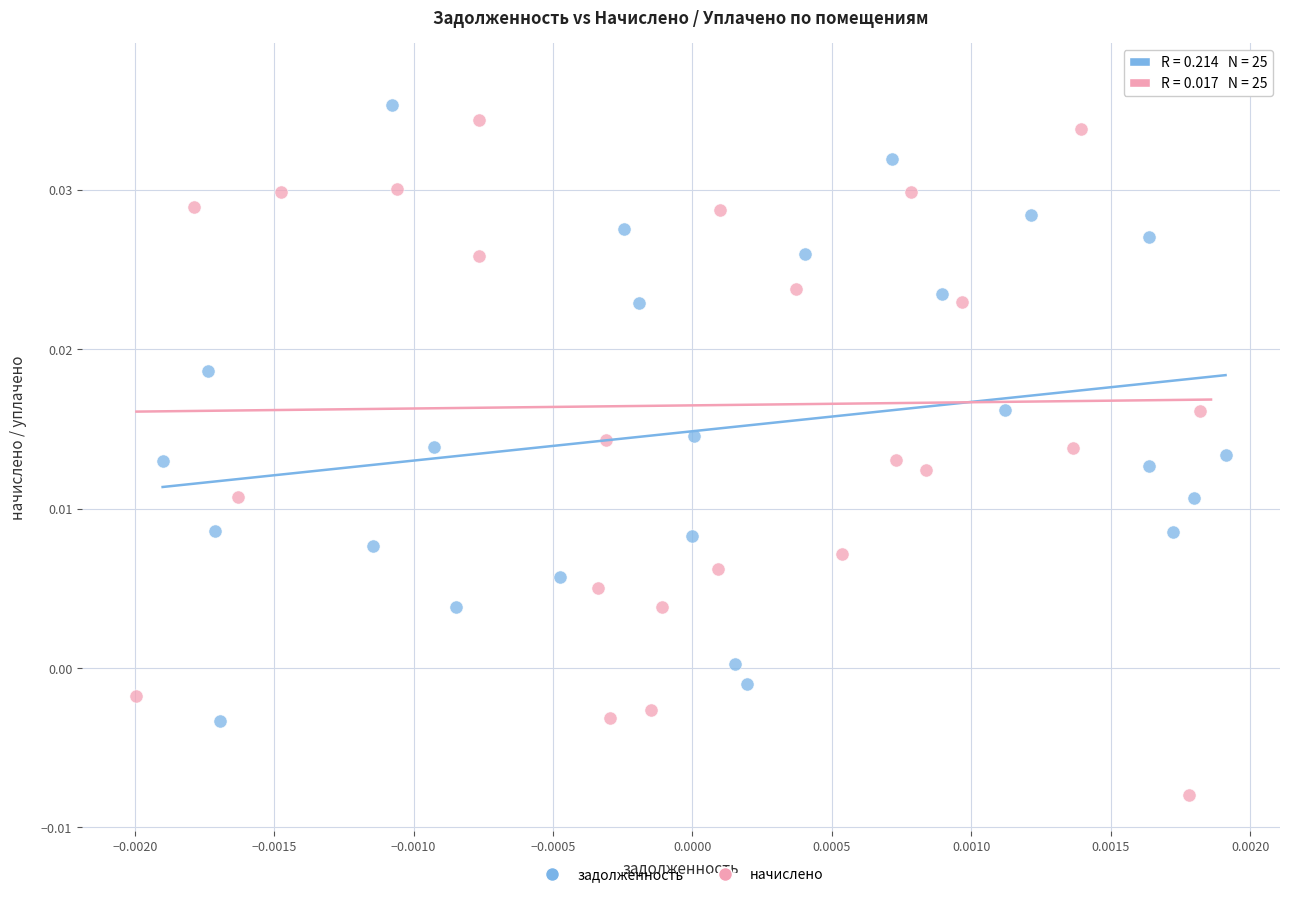

What are all the series names shown in the legend?

задолженность, начислено